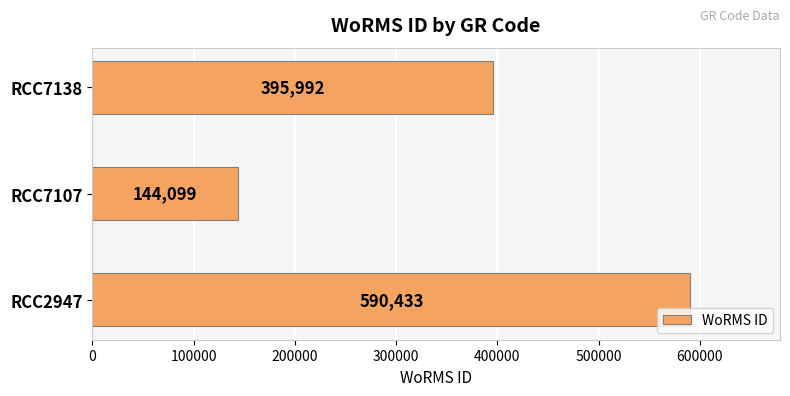

What is the greatest value displayed?

590433